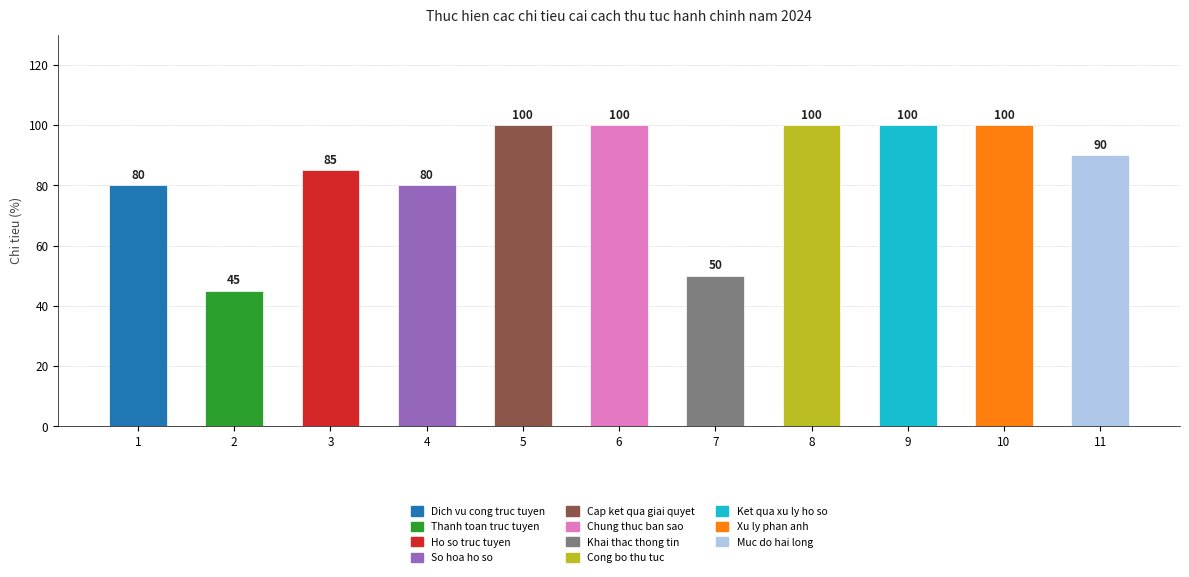

What is the difference between the values at 3 and 2?

40